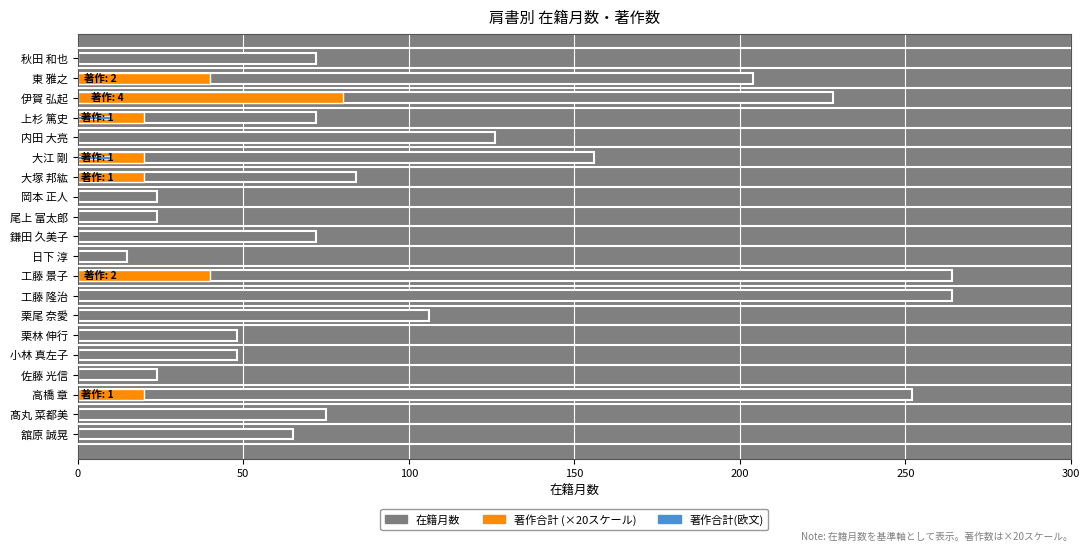

What is the total value across all series at 伊賀 弘起?

308